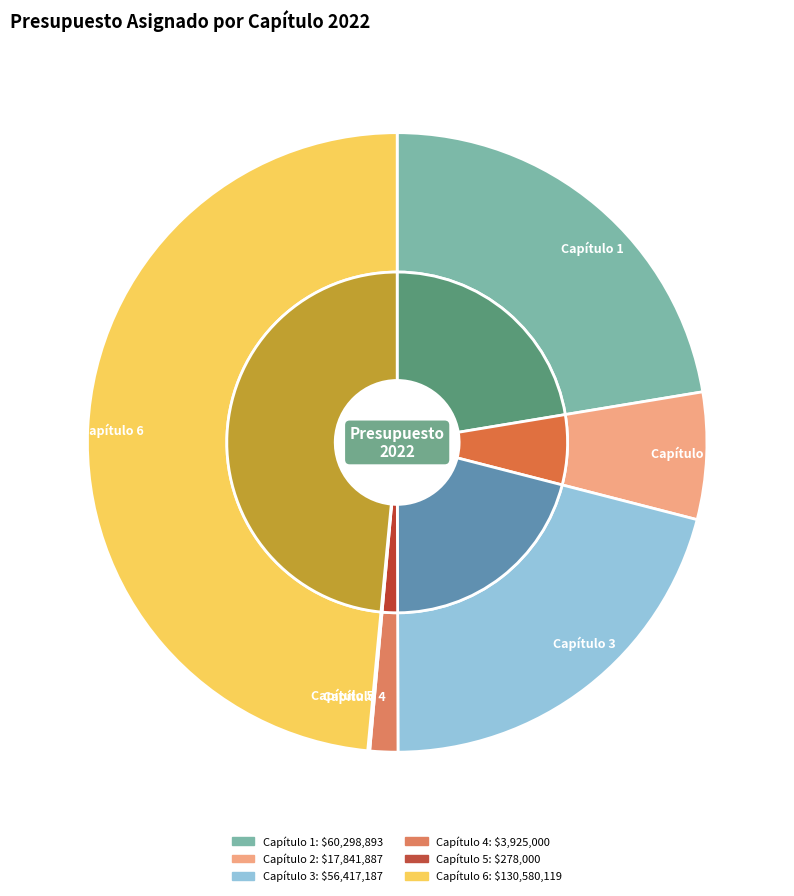

Which slice is the largest?

Capítulo 6